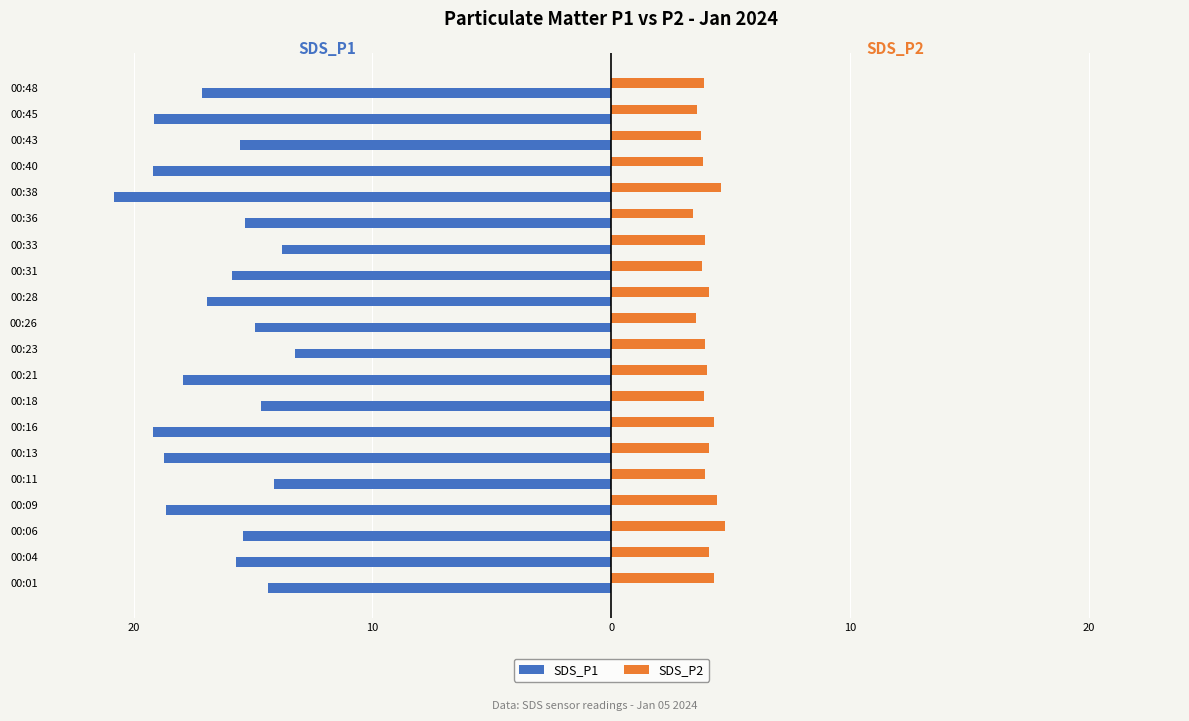

What are all the series names shown in the legend?

SDS_P1, SDS_P2